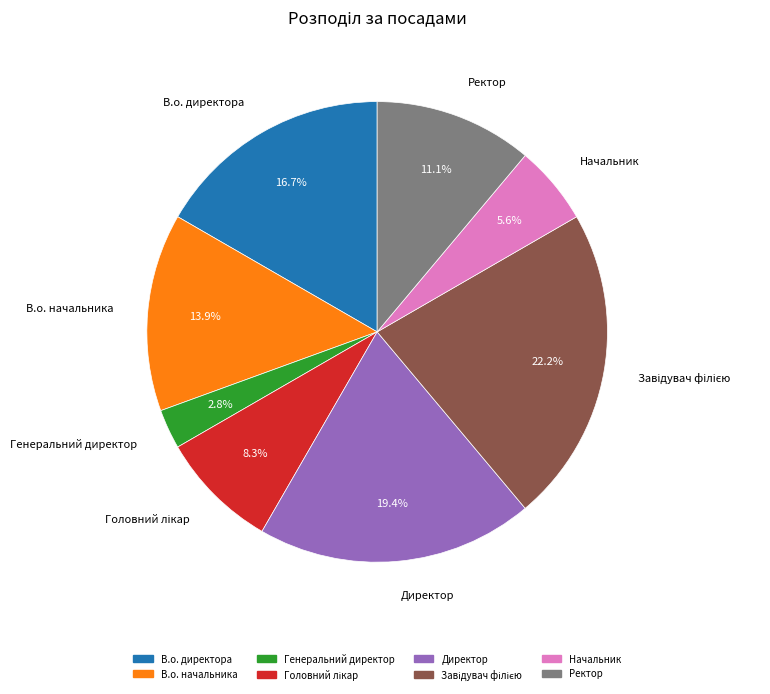

Count the number of slices in the pie.

8